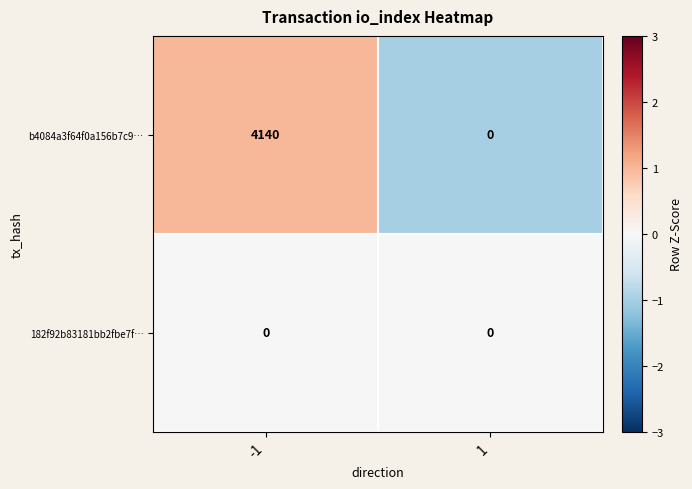

True or false: b4084a3f64f0a156b7c9… has a value of 4140 at -1.

True